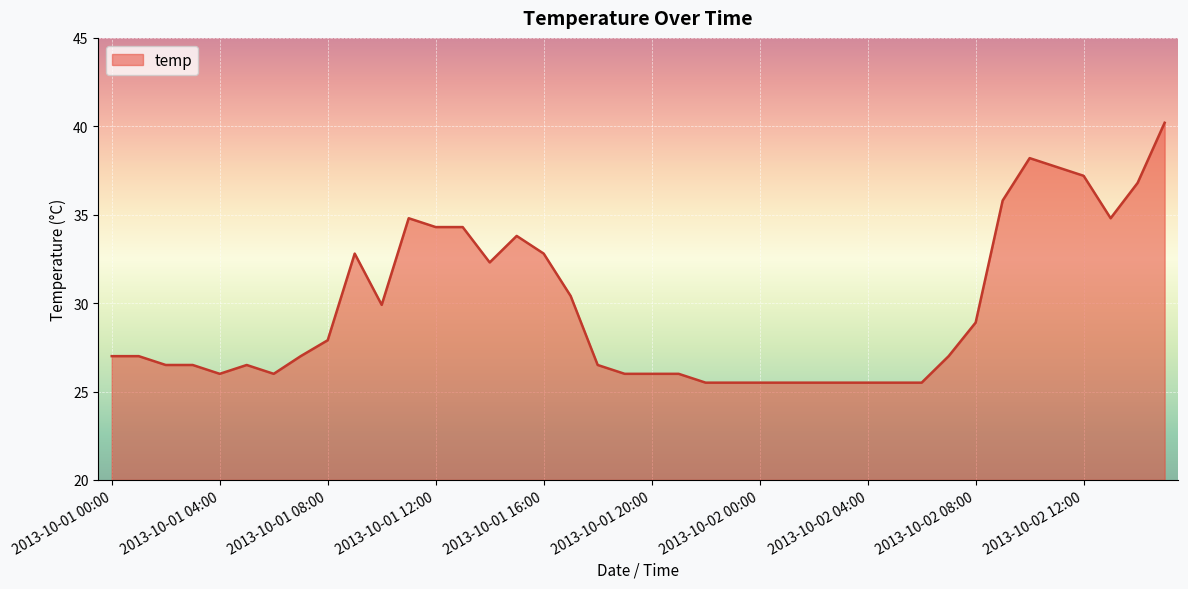

What is the smallest value displayed?

25.5